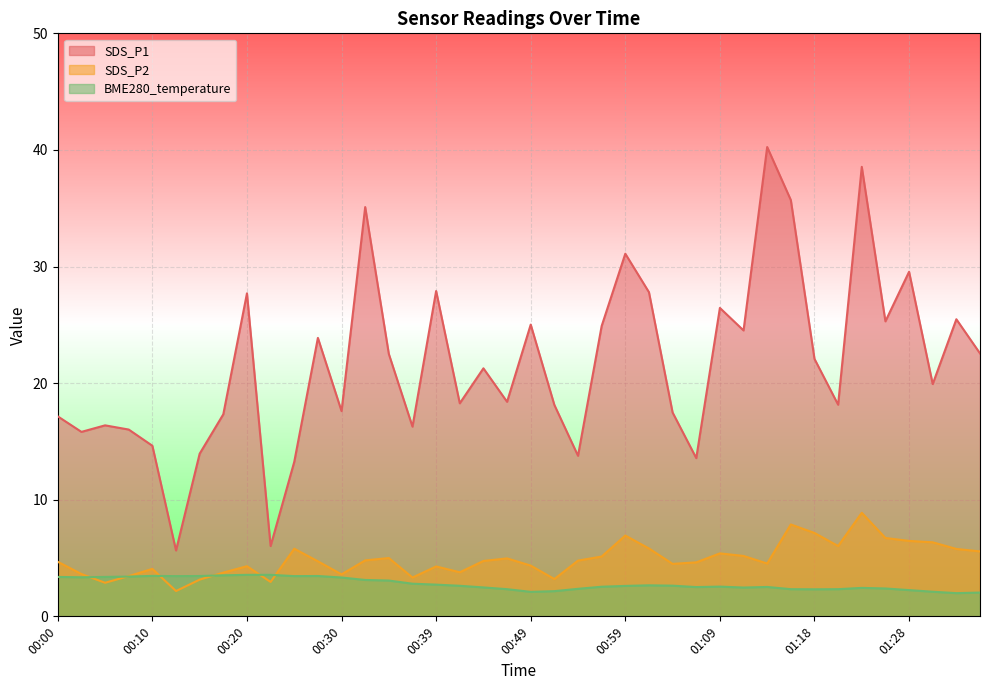

How many data points in SDS_P2 are less than 4?

11